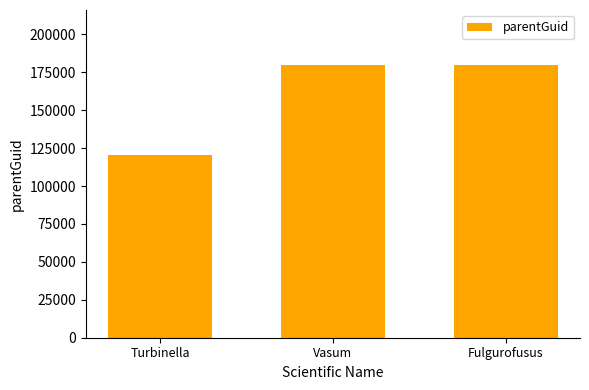

Are the bars horizontal?

No